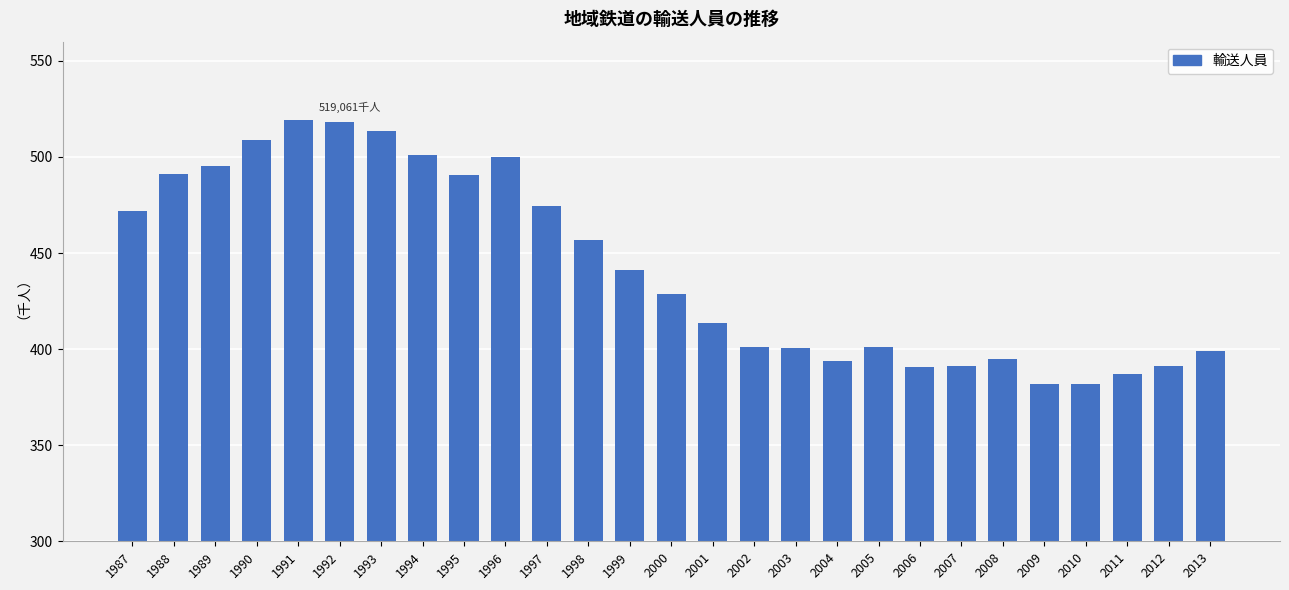

Rank the categories by value from lowest to highest.

2010, 2009, 2011, 2006, 2007, 2012, 2004, 2008, 2013, 2003, 2002, 2005, 2001, 2000, 1999, 1998, 1987, 1997, 1995, 1988, 1989, 1996, 1994, 1990, 1993, 1992, 1991